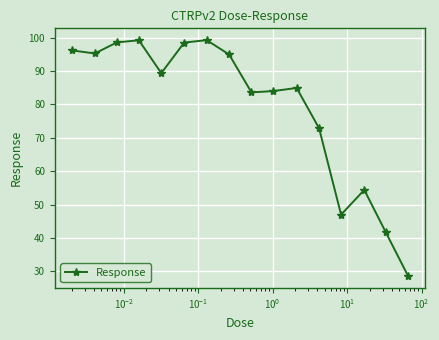

What is the minimum value shown in the chart?

28.6